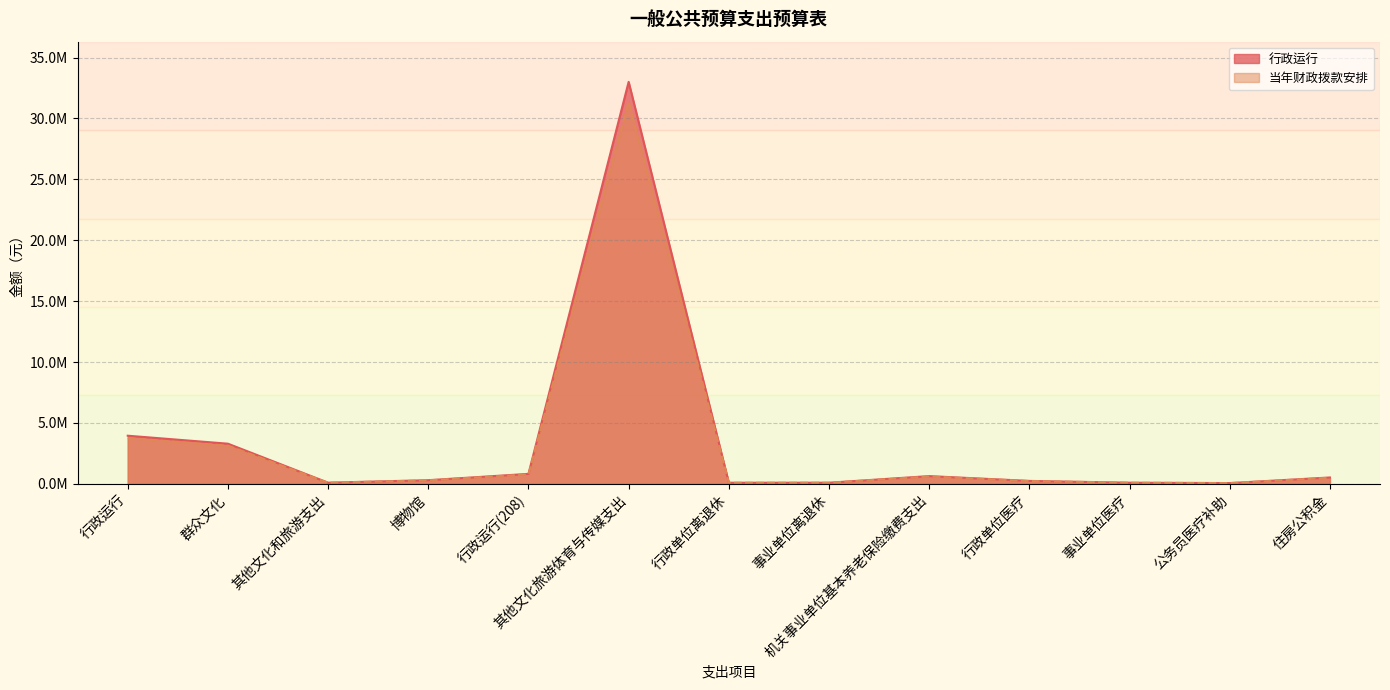

Where is the first local minimum for 行政运行?

其他文化和旅游支出